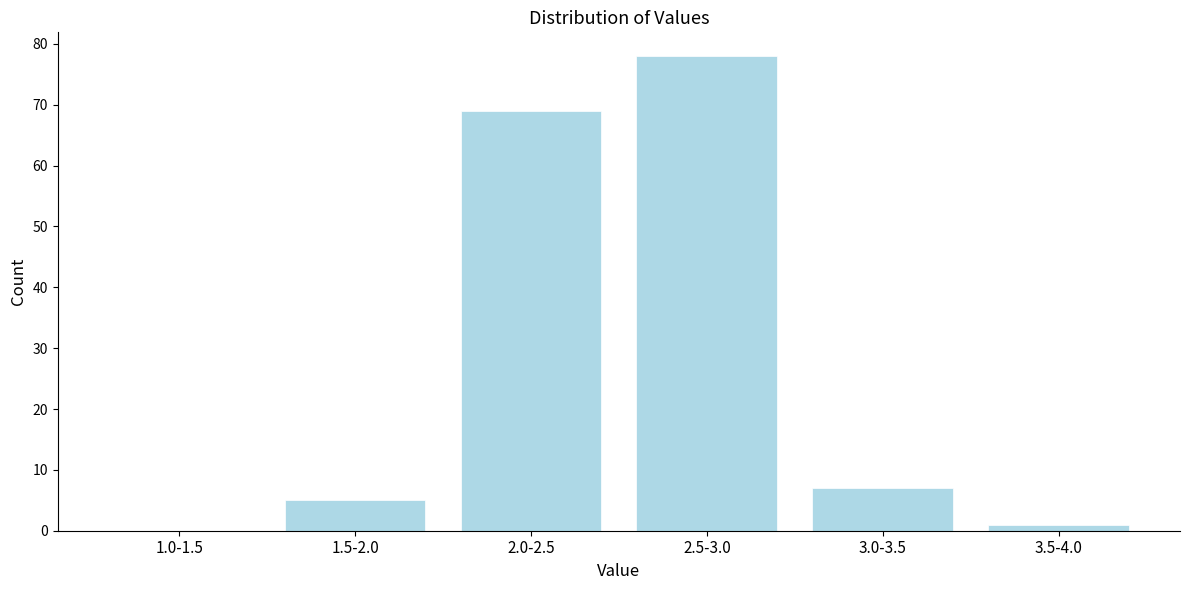

Reading left to right, what are all the values shown in this chart?

1.0-1.5=0	1.5-2.0=5	2.0-2.5=69	2.5-3.0=78	3.0-3.5=7	3.5-4.0=1